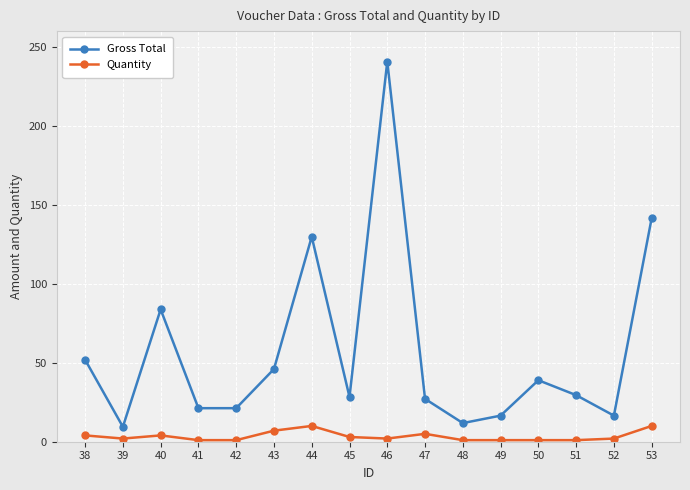

What is the maximum value shown in the chart?

240.7